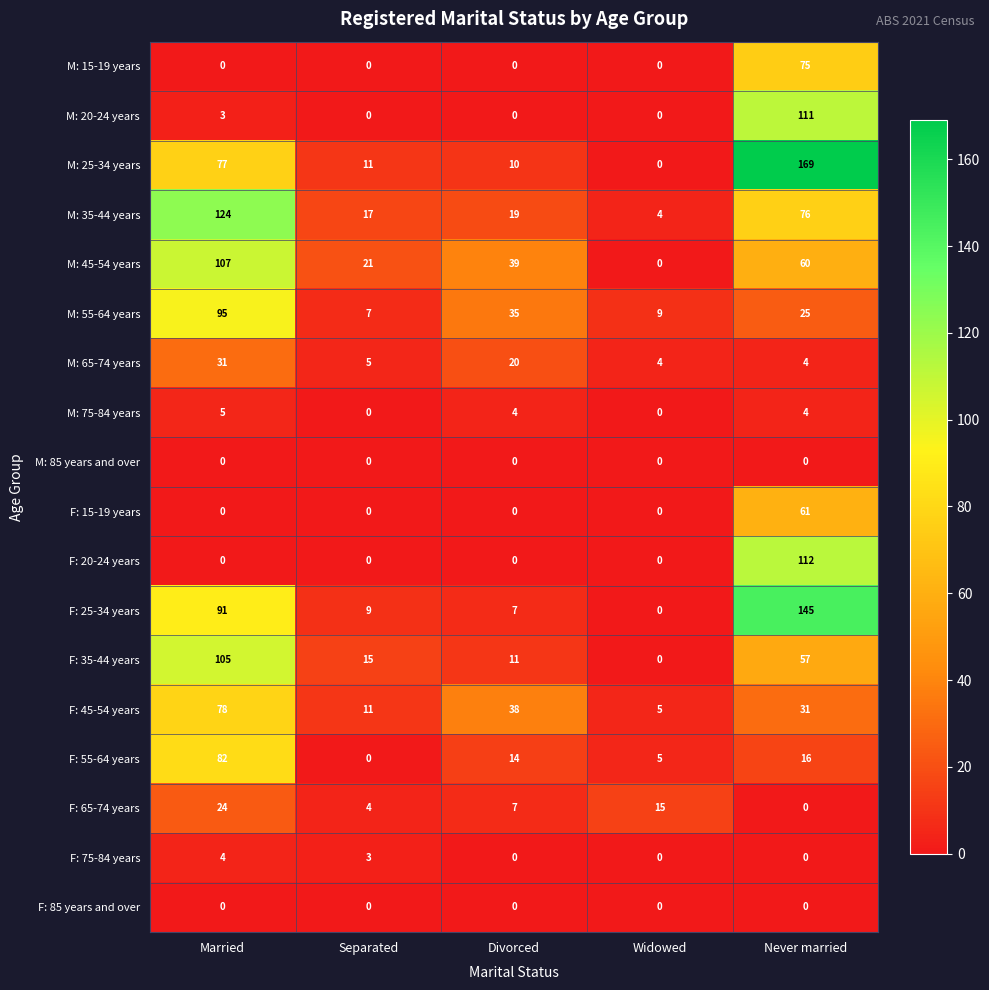

Count the number of data series in this chart.

18